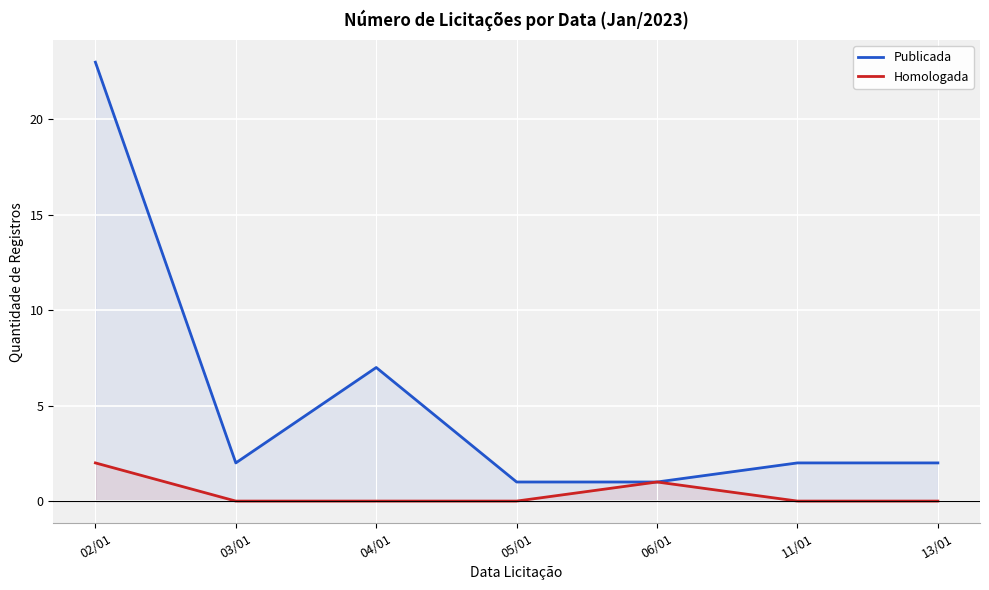

Which series has the largest range (max minus min)?

Publicada